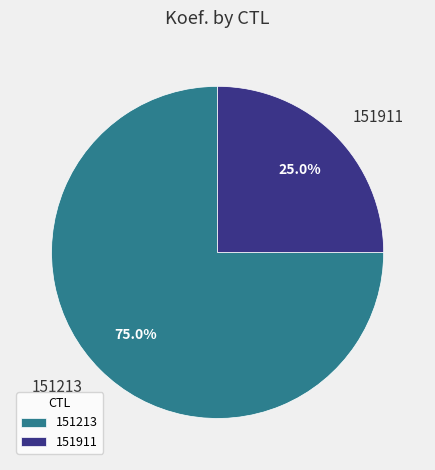

Is it true that 151213 is 75% of the pie?

True